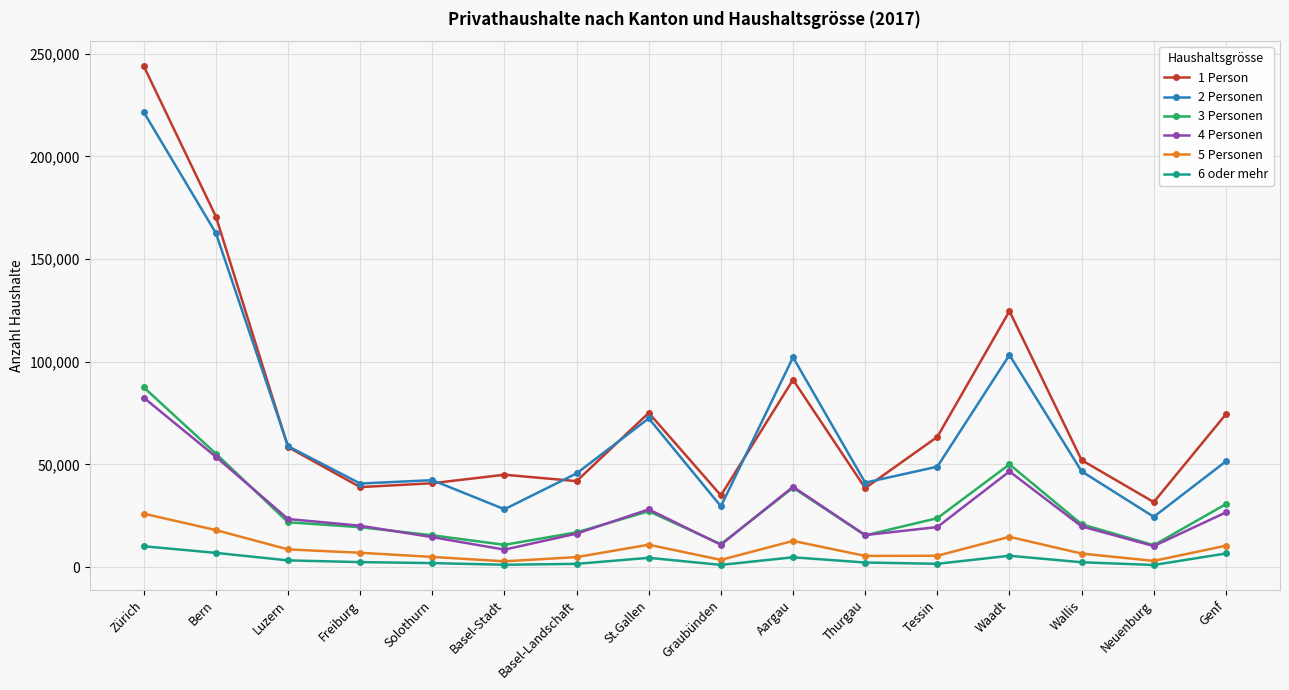

Which series has the largest range (max minus min)?

1 Person